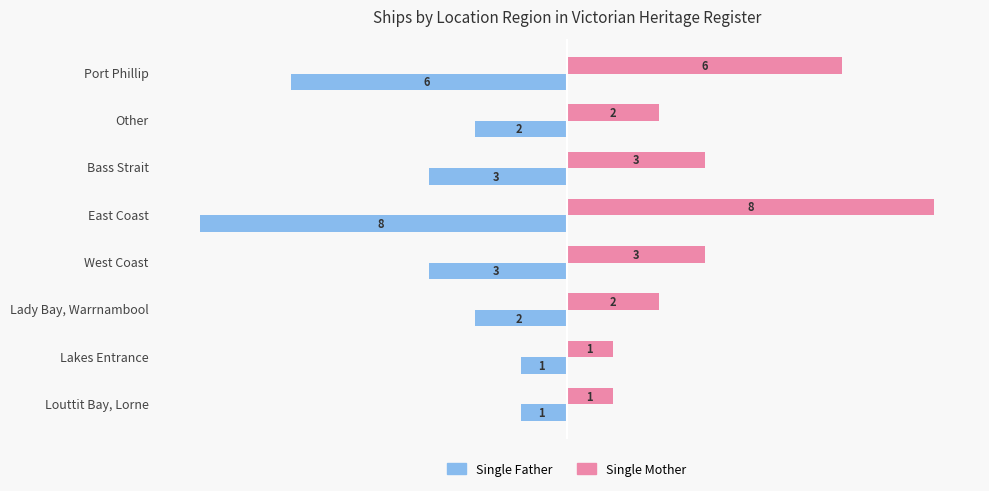

Count the Single Mother values in the range 2 to 6.

5